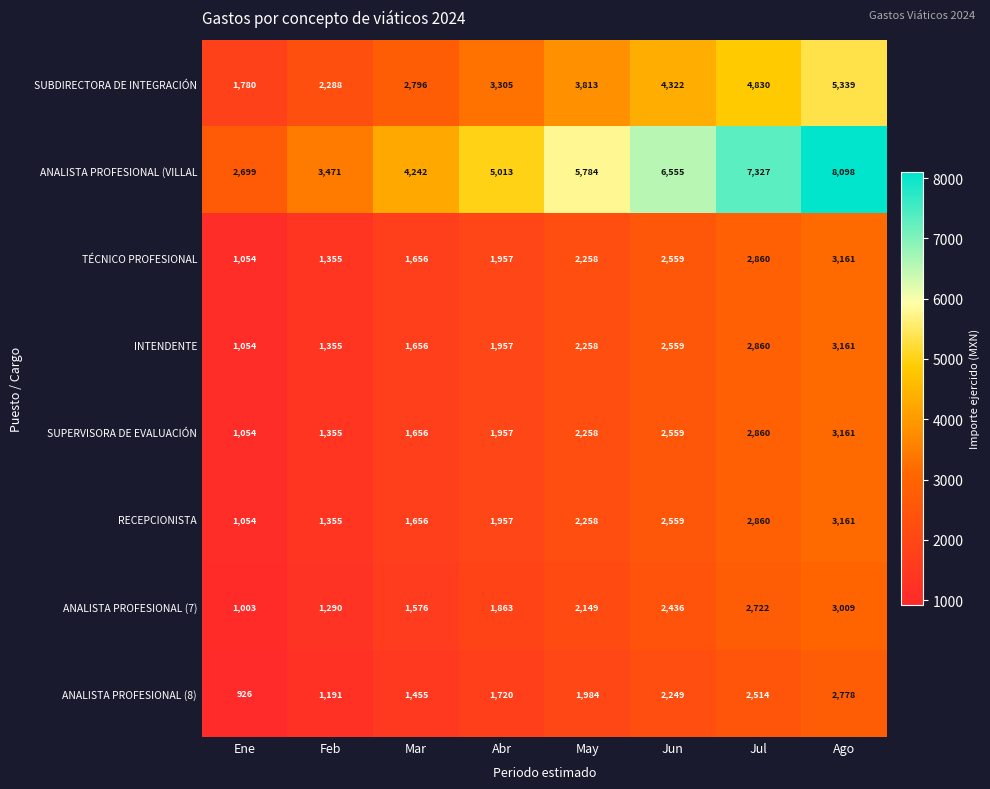

What is the sum of all SUPERVISORA DE EVALUACIÓN values?

16860